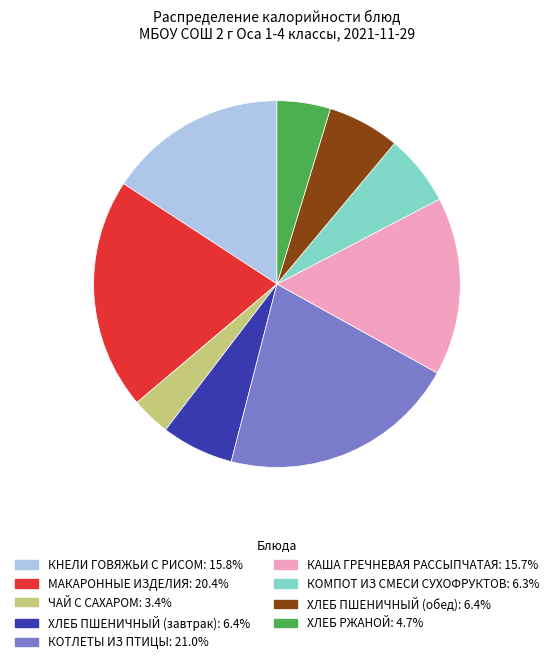

Is it true that ХЛЕБ ПШЕНИЧНЫЙ (завтрак) is 1% of the pie?

False